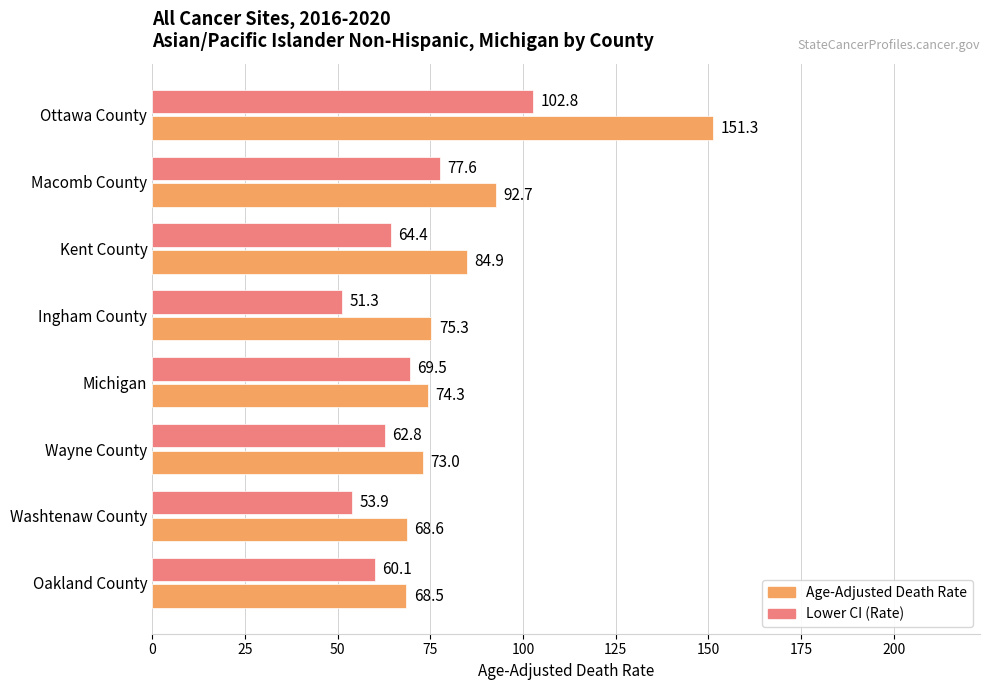

What is the approximate value of Lower CI (Rate) at Macomb County?

77.6